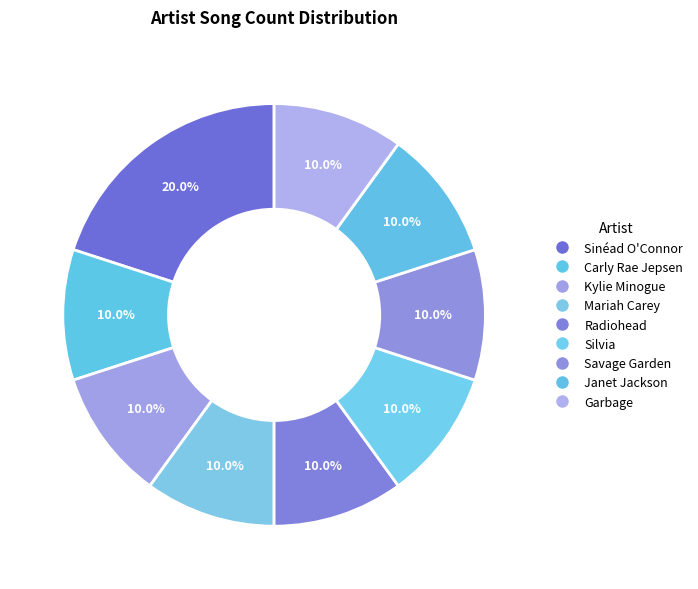

Which has a higher value, Janet Jackson or Savage Garden?

Janet Jackson